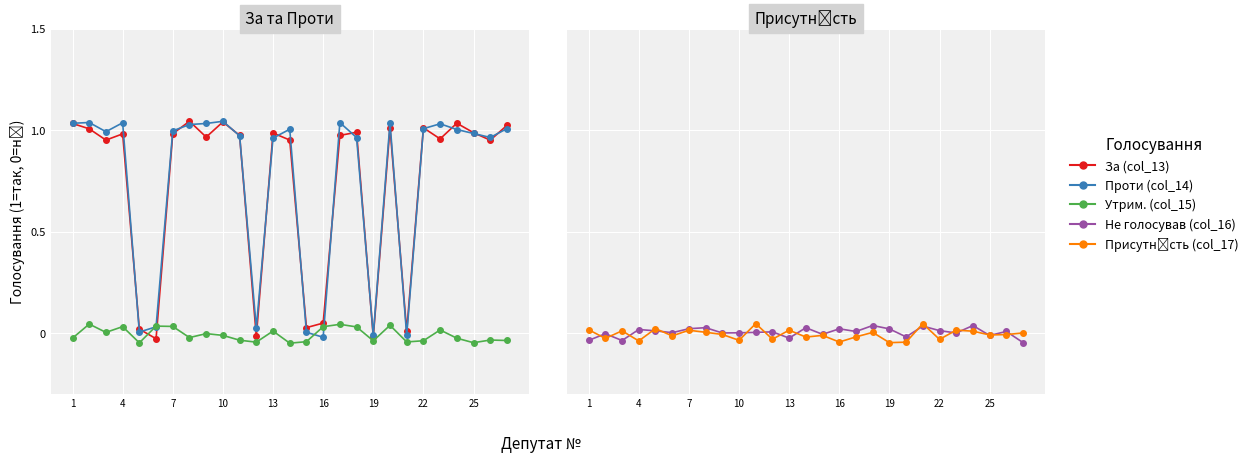

What is the sum of all Не голосував (col_16) values?

0.1